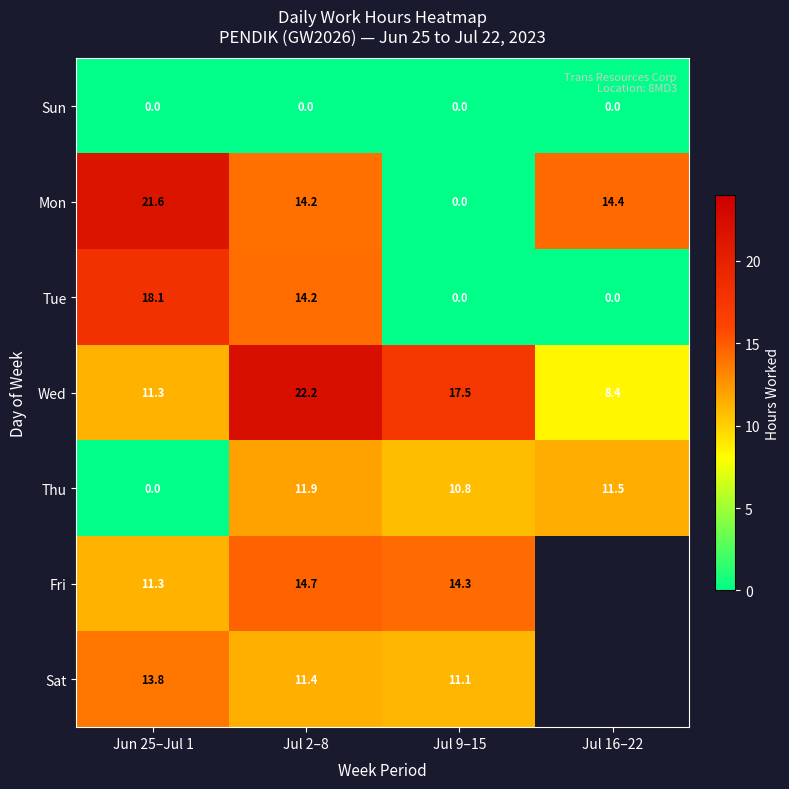

How many values in the Thu series exceed 11?

2